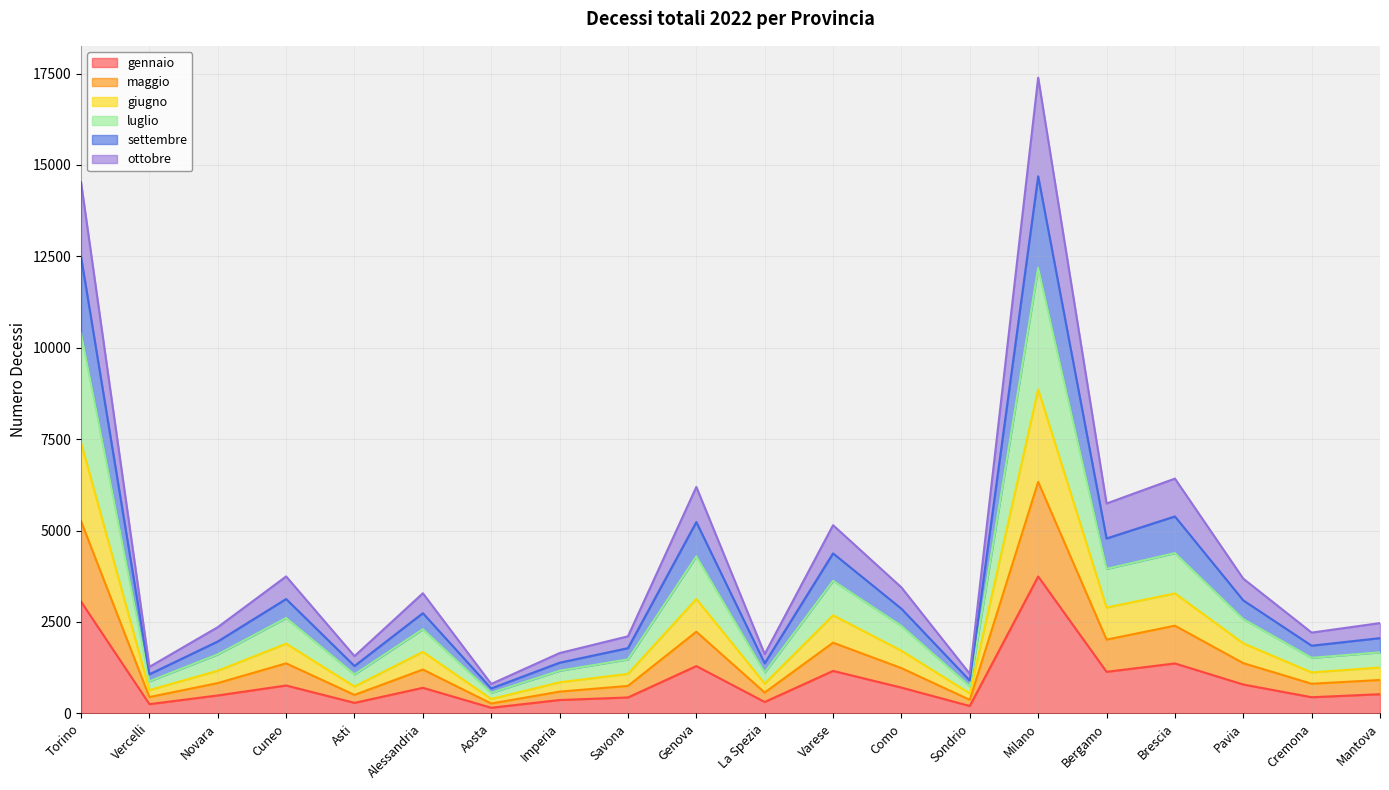

True or false: maggio and settembre intersect in this chart.

False